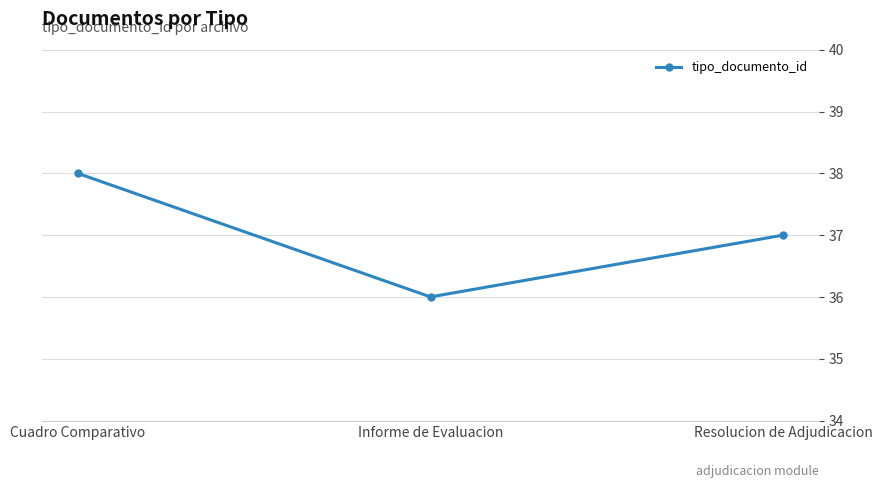

Reading left to right, what are all the values shown in this chart?

38	36	37